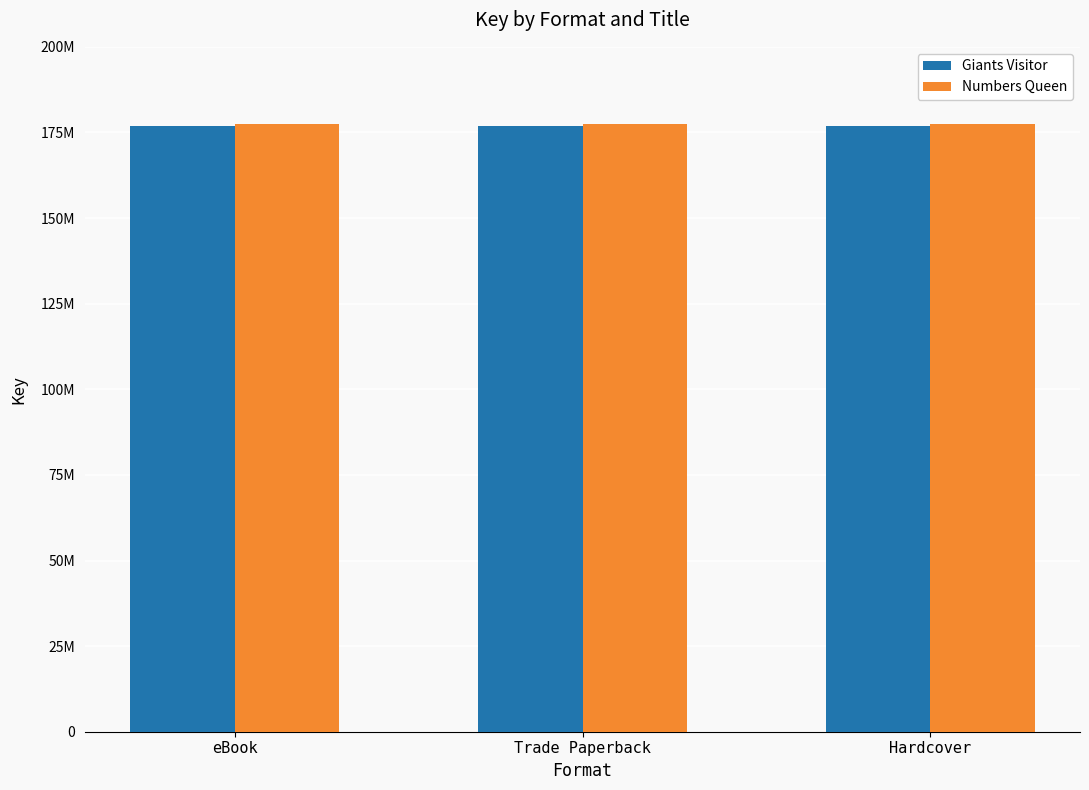

Which series changed the most between Trade Paperback and Hardcover?

Giants Visitor